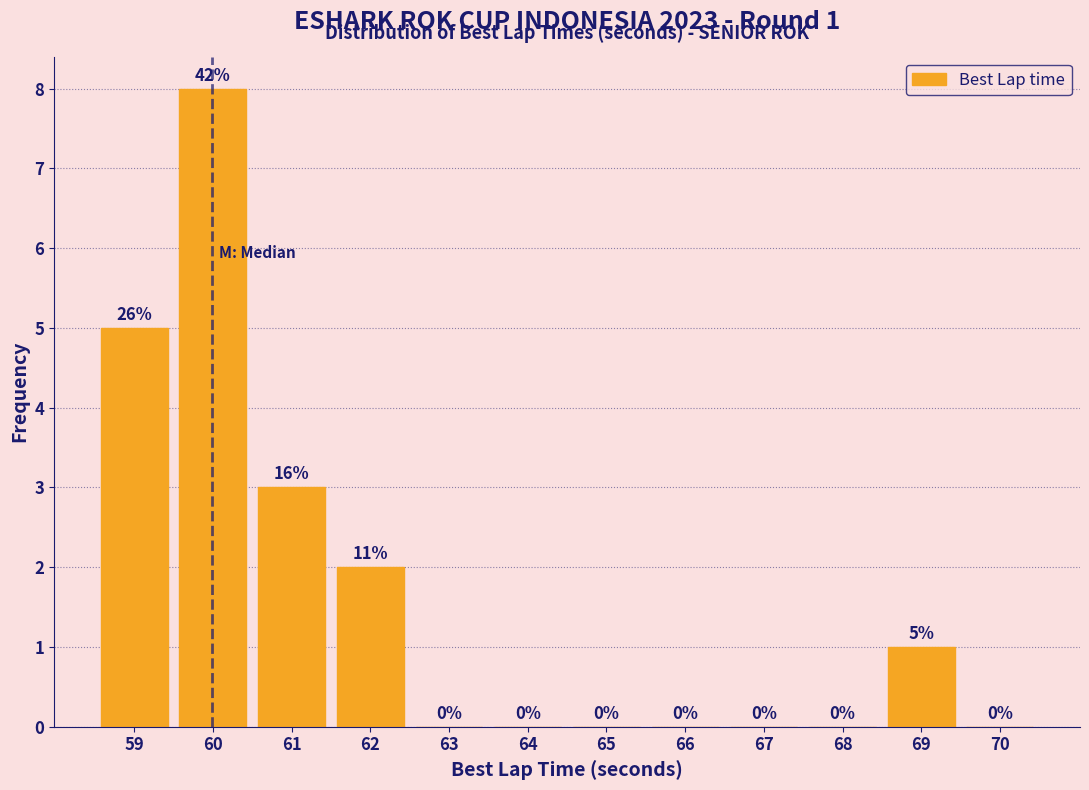

Reading left to right, transcribe all the data shown in this chart.

59=5	60=8	61=3	62=2	63=0	64=0	65=0	66=0	67=0	68=0	69=1	70=0